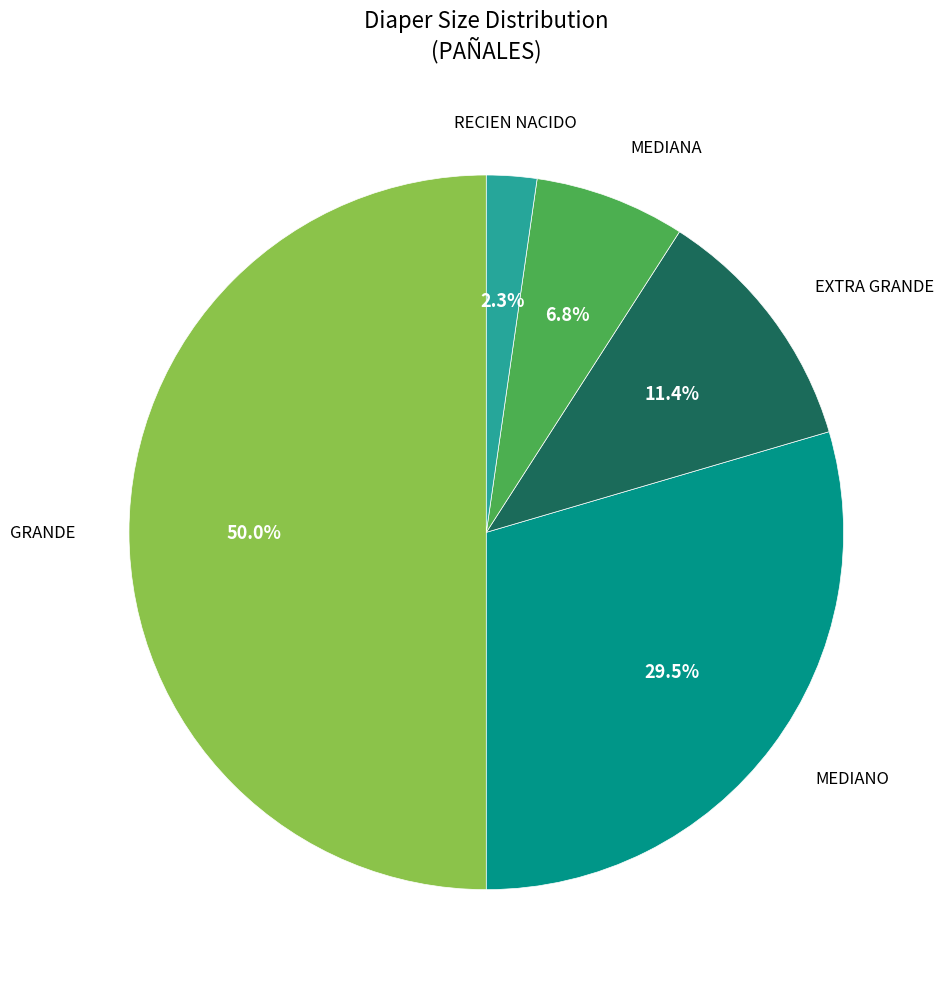

How many slices are in this pie chart?

5